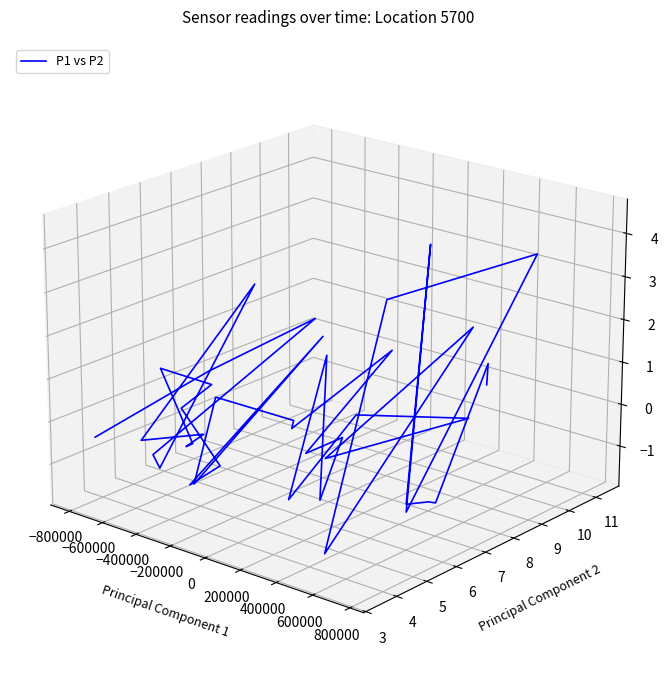

What is the label of the 4th point from the left?

−400000